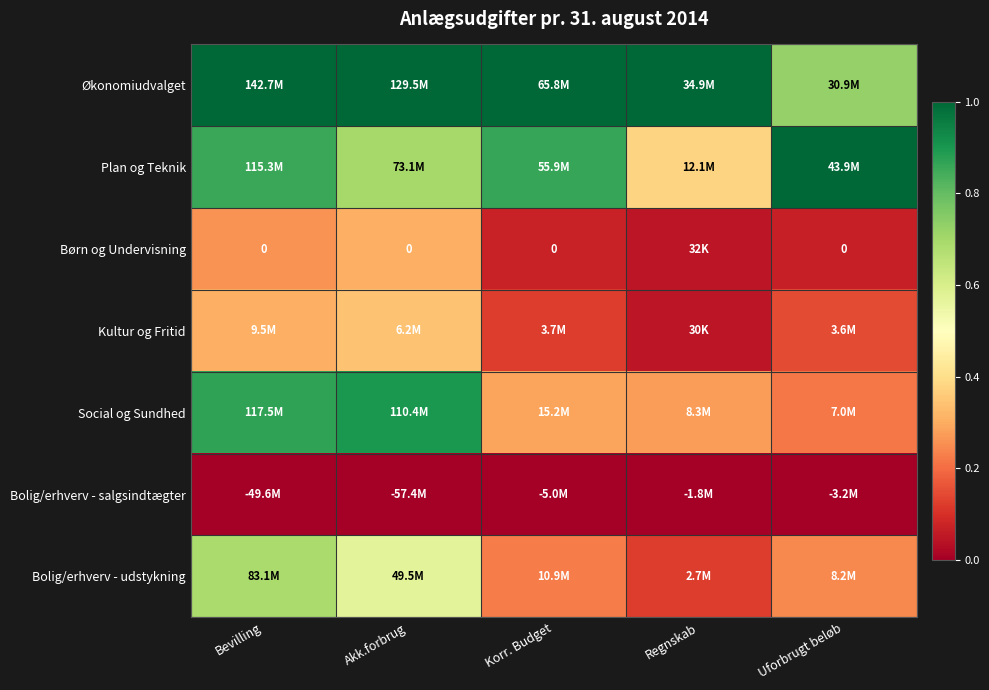

Count the number of data series in this chart.

7